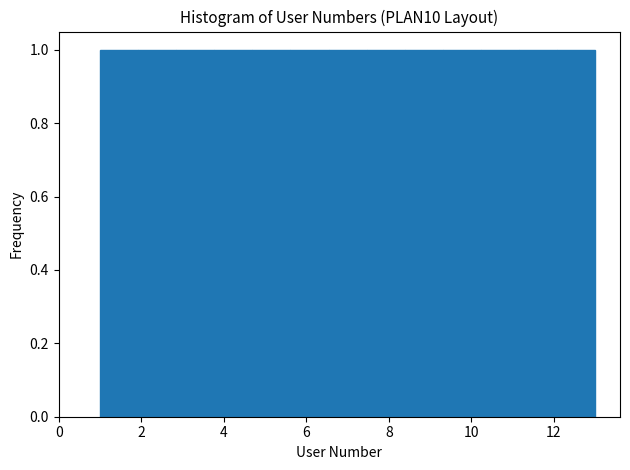

What is the height of the bar covering 9.4 to 10.2 on the x-axis? Neither the bar edges nor the heights are printed on the chart, so give them approximately, as read against the axes.

1